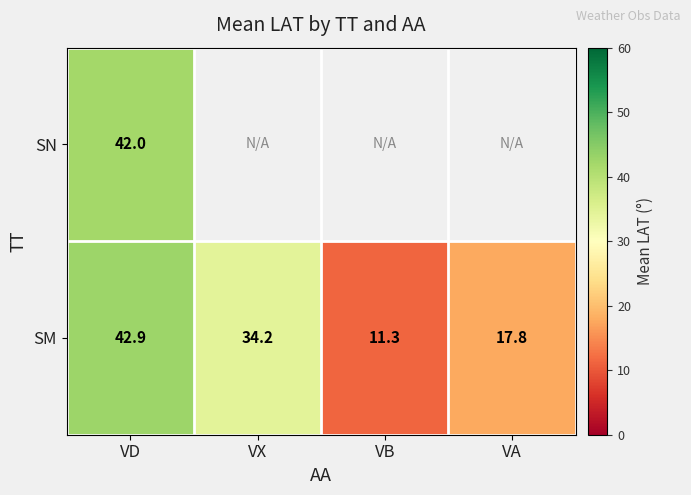

The value of SM at VA is 17.8. True or false?

True